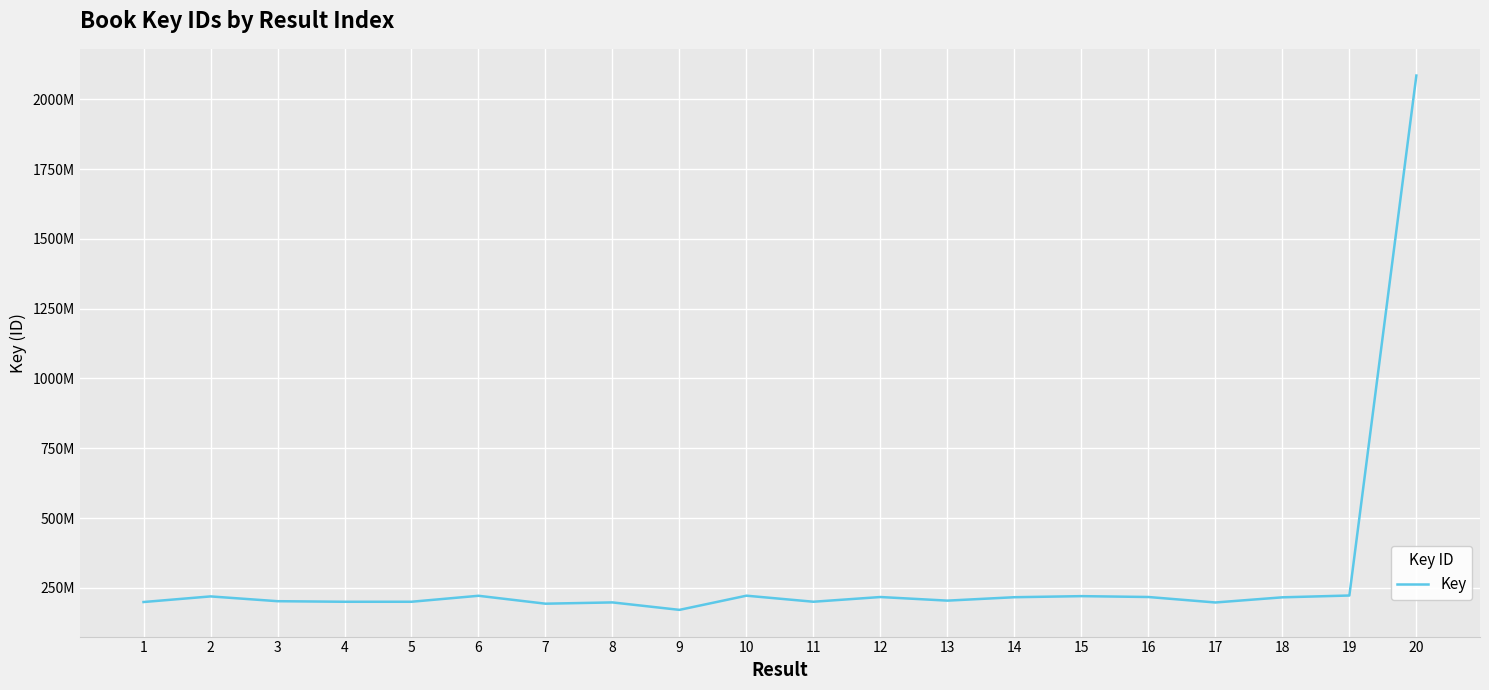

Does the chart have visible grid lines?

Yes